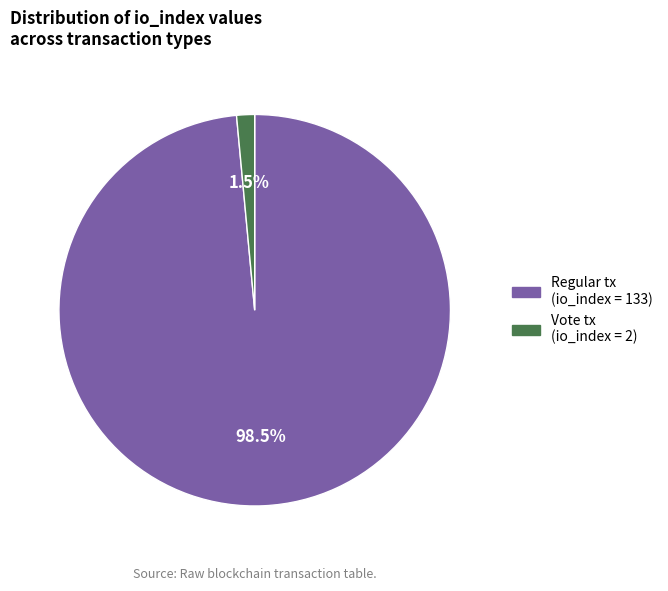

Is there a majority slice in this chart?

Yes